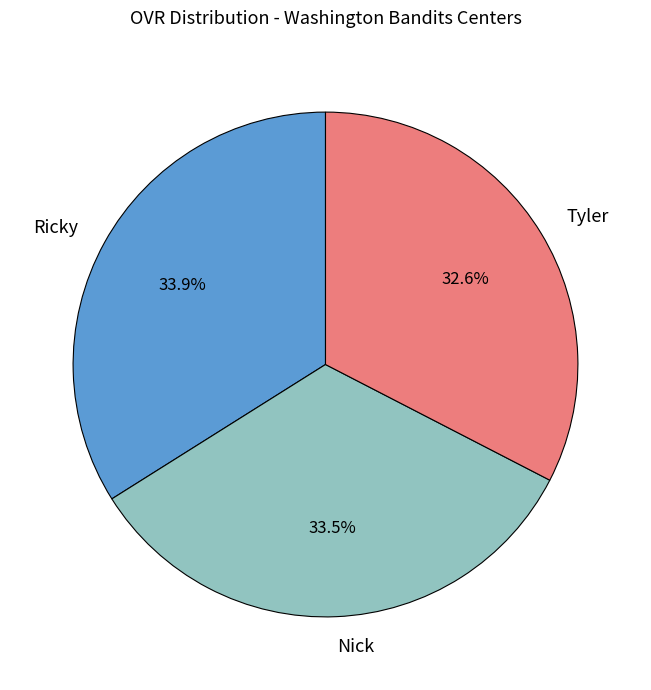

True or false: Ricky accounts for 48% of the total.

False